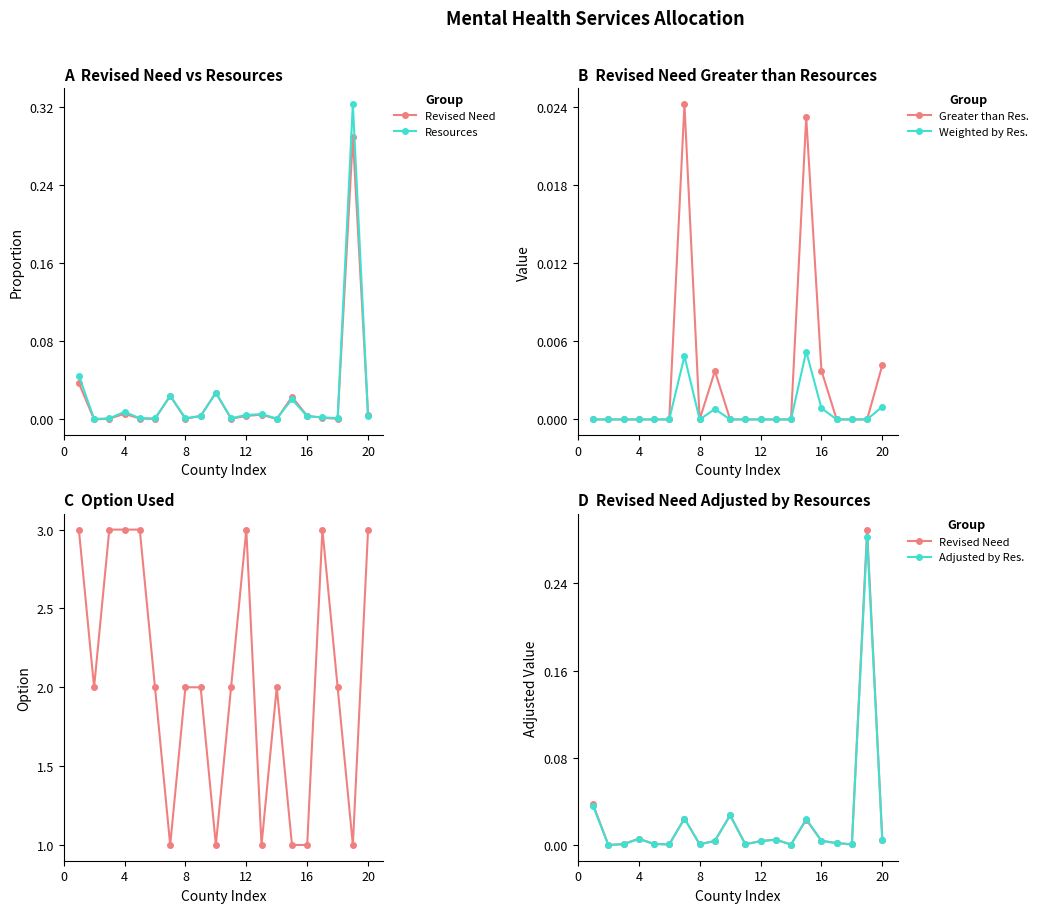

List the series in order of their peak value, highest first.

Option Used, Resources, Revised Need, Adjusted by Res., Greater than Res., Weighted by Res.